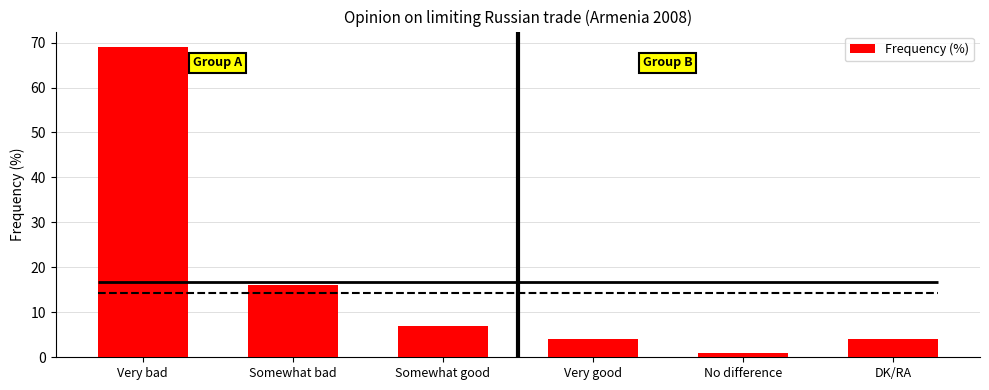

How many bars are there in total?

6